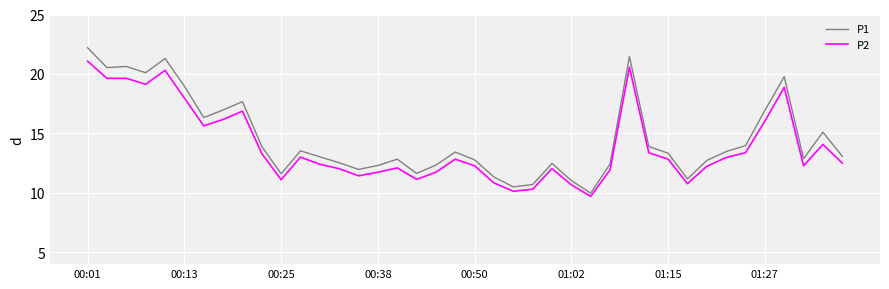

What is the maximum value shown in the chart?

22.2